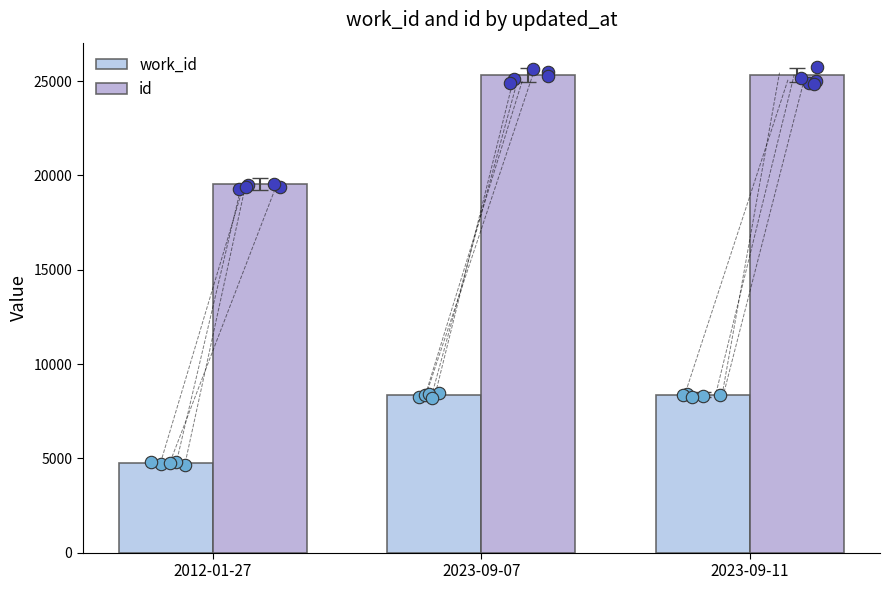

What are all the series names shown in the legend?

work_id, id